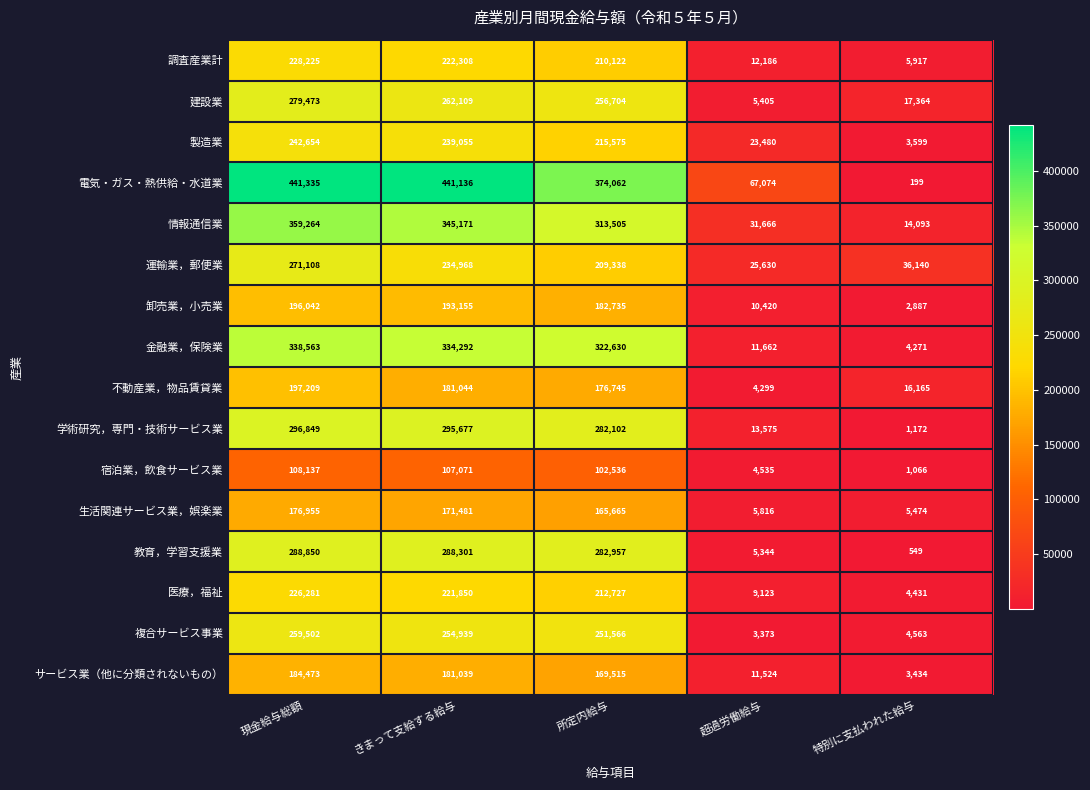

What is the difference between the 情報通信業 values at 特別に支払われた給与 and 所定内給与?

299412